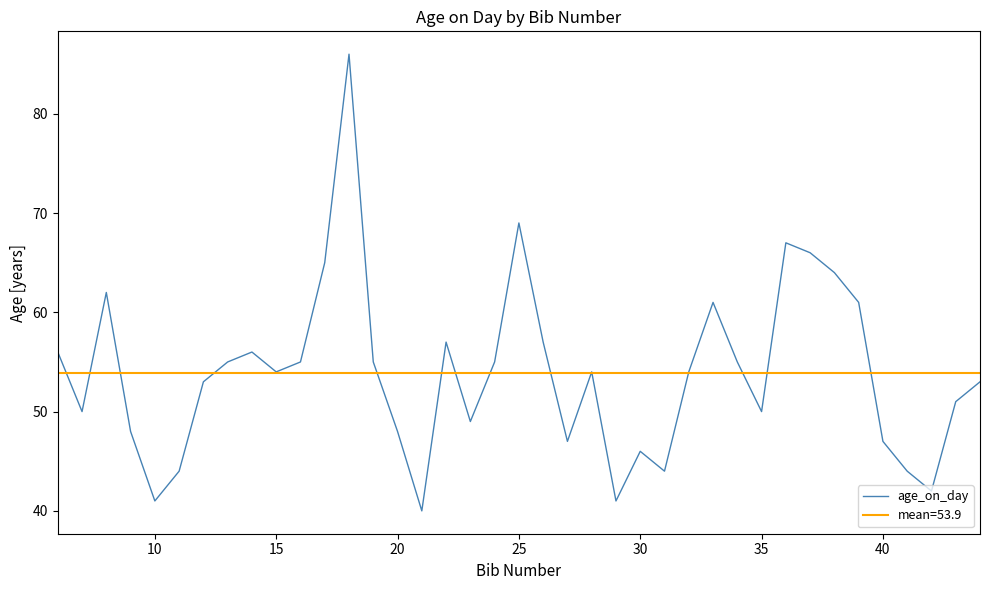

What is the maximum value for age_on_day?

86